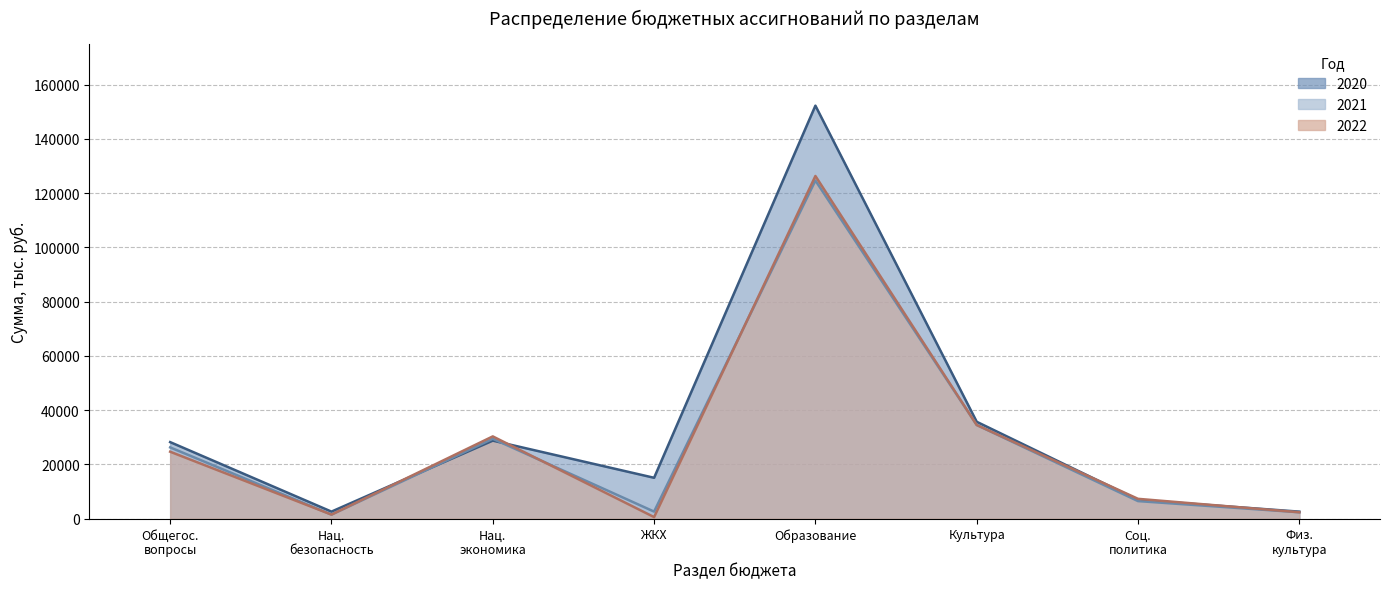

Which series has the largest range (max minus min)?

2020